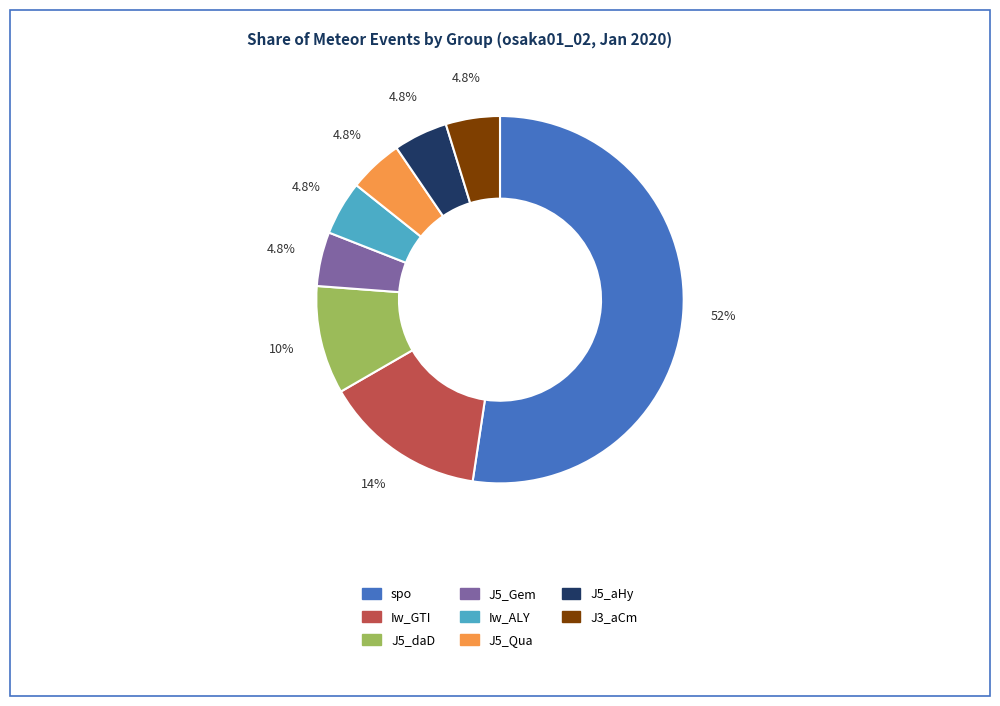

To the nearest percent, what portion does Iw_GTI represent?

14%